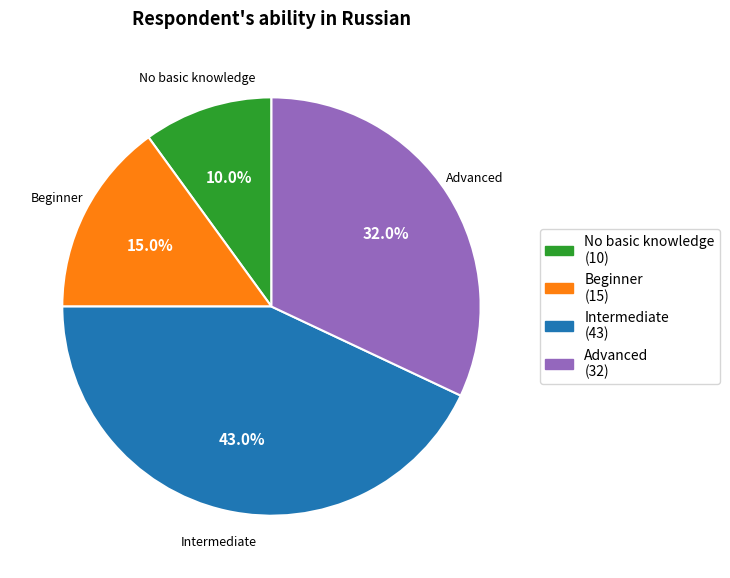

Is the sum of No basic knowledge and Intermediate greater than half?

Yes